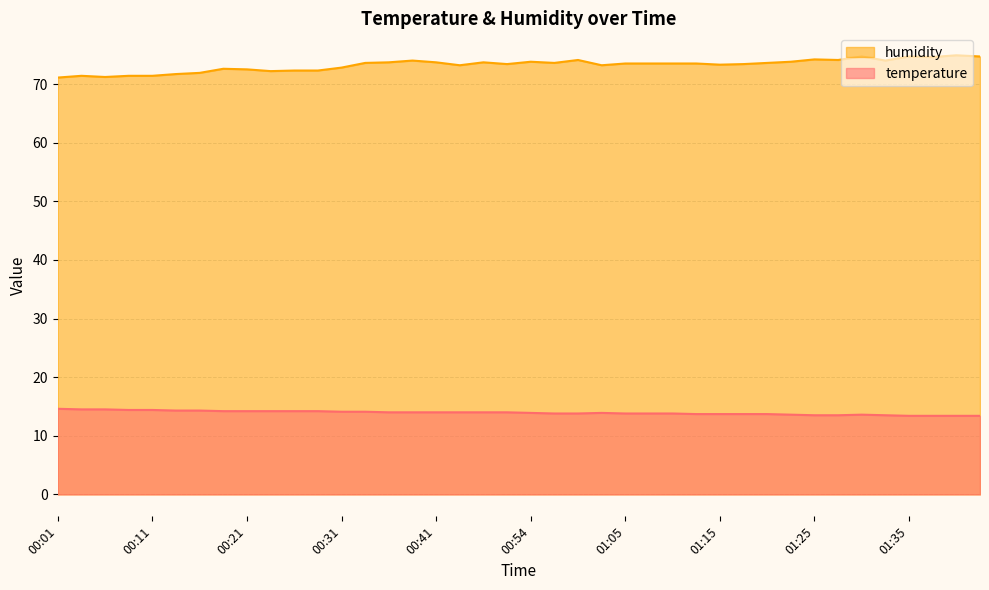

True or false: humidity and temperature cross at least once.

False